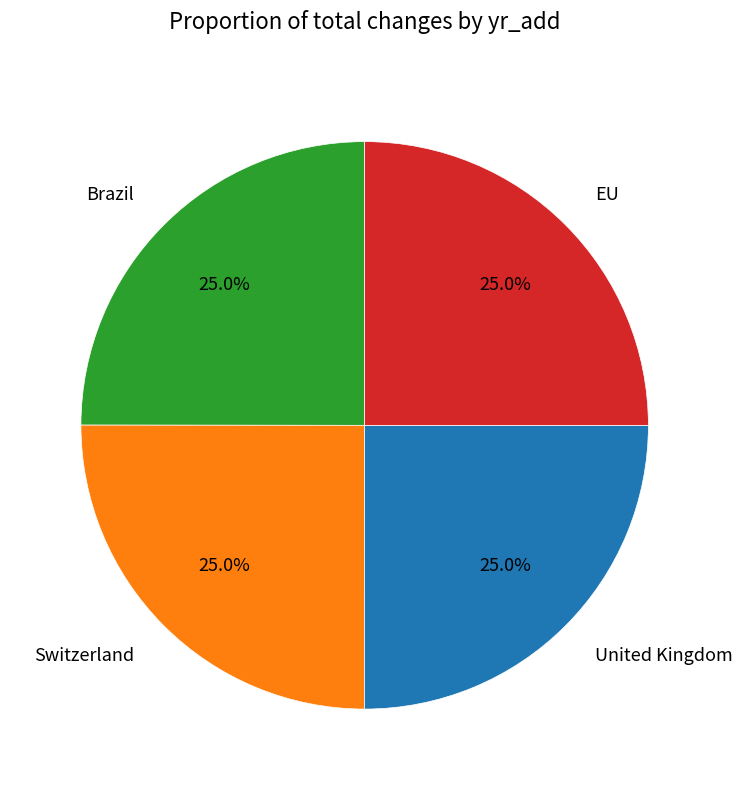

What is the total percentage of United Kingdom and Switzerland?

50.0%